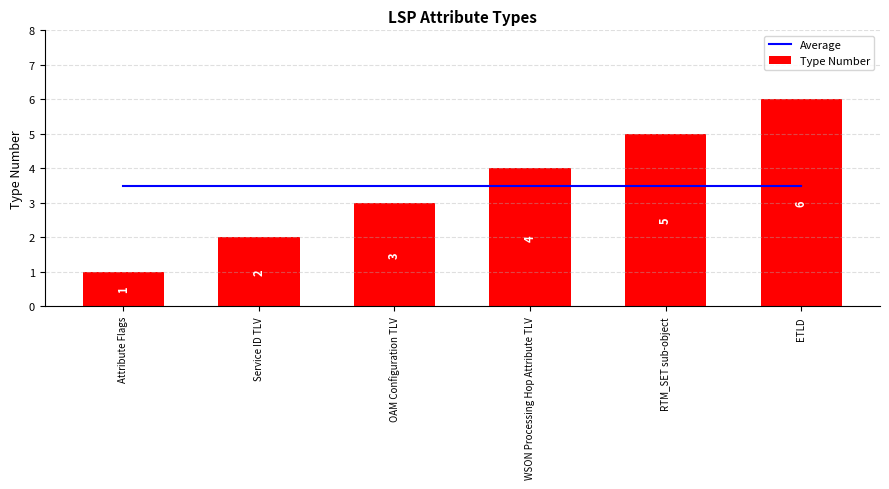

Which series has the largest range (max minus min)?

Type Number